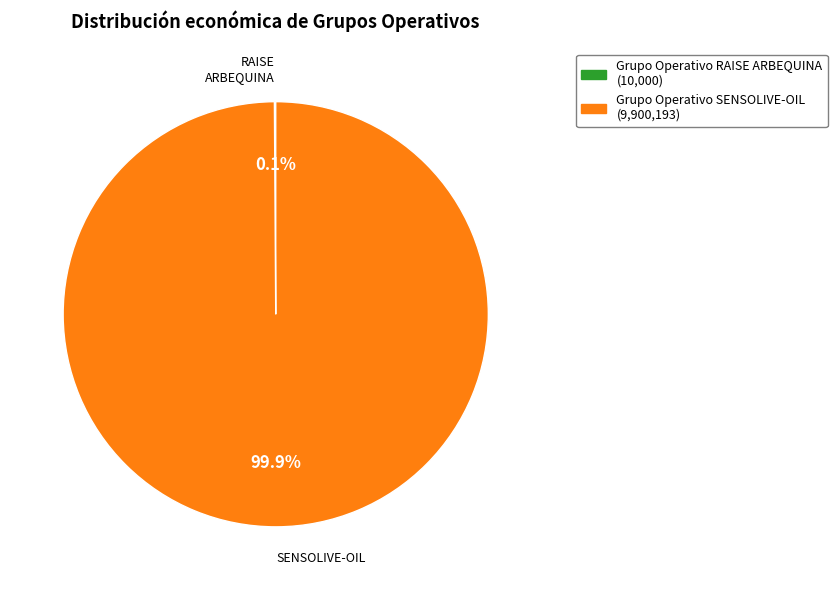

Which slice is the largest?

Grupo Operativo SENSOLIVE-OIL